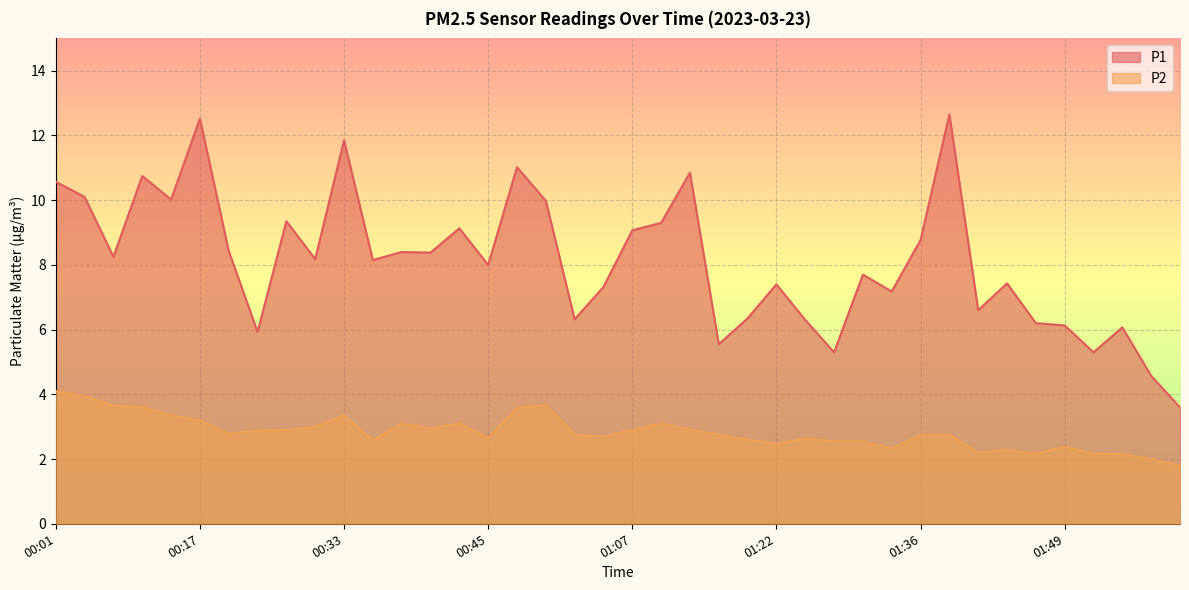

At which category is the sum across all series the highest?

00:17